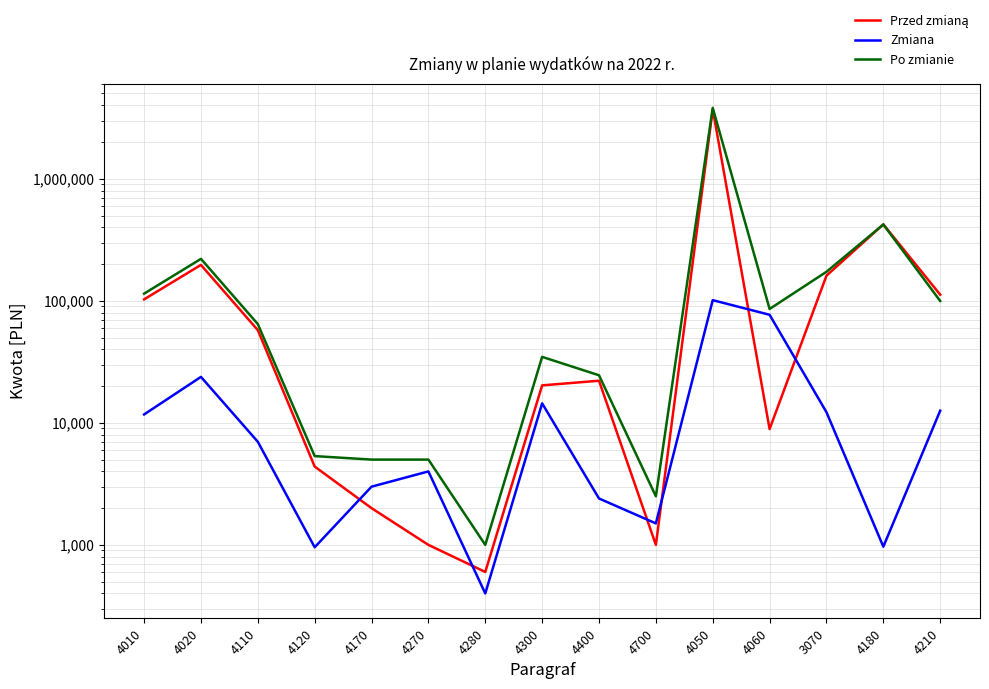

Which series changed the most between 4010 and 4020?

Po zmianie